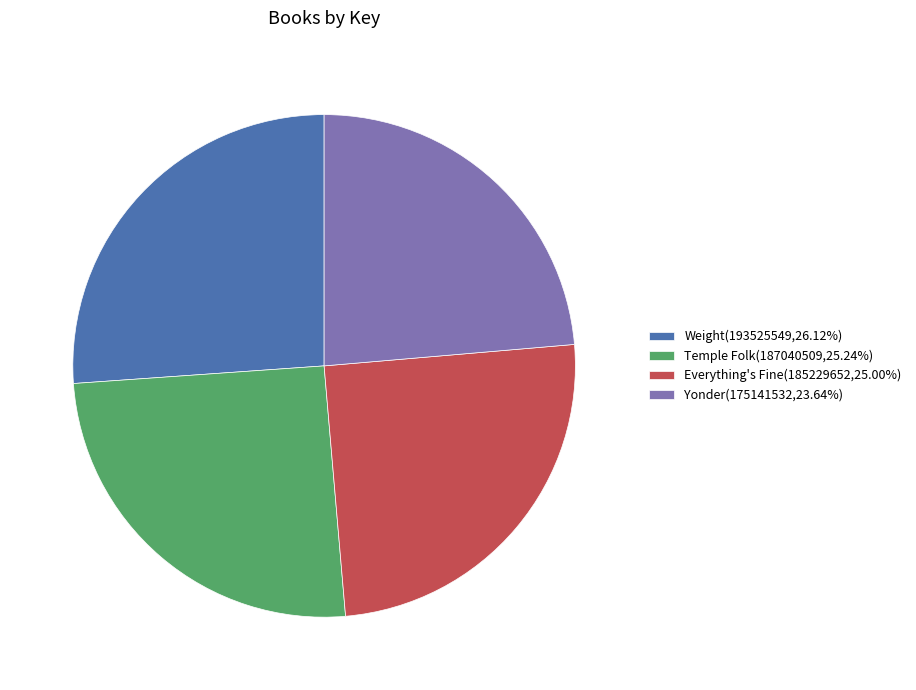

Do Temple Folk(187040509,25.24%) and Weight(193525549,26.12%) together represent more than half of the pie?

Yes